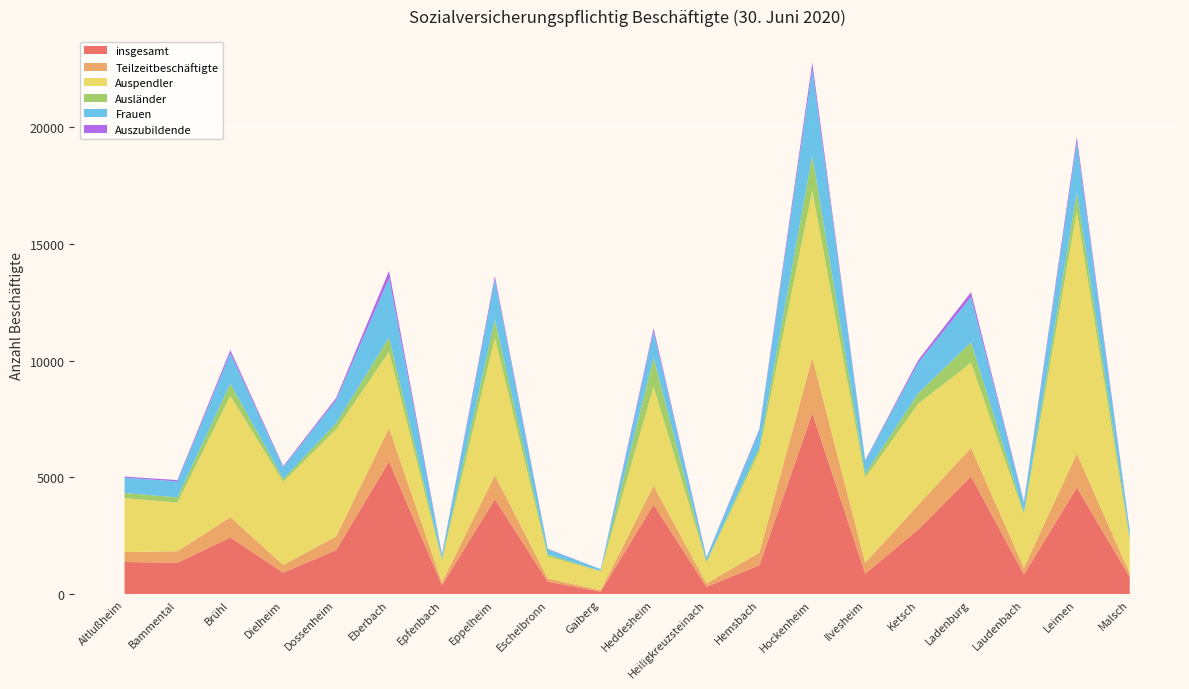

Reading left to right, extract all data points from this chart.

insgesamt: Altlußheim=1380	Bammental=1347	Brühl=2431	Dielheim=924	Dossenheim=1890	Eberbach=5682	Epfenbach=388	Eppelheim=4072	Eschelbronn=536	Gaiberg=112	Heddesheim=3840	Heiligkreuzsteinach=313	Hemsbach=1242	Hockenheim=7746	Ilvesheim=879	Ketsch=2765	Ladenburg=5042	Laudenbach=847	Leimen=4564	Malsch=736
Teilzeitbeschäftigte: Altlußheim=426	Bammental=494	Brühl=868	Dielheim=329	Dossenheim=592	Eberbach=1428	Epfenbach=118	Eppelheim=1021	Eschelbronn=138	Gaiberg=61	Heddesheim=802	Heiligkreuzsteinach=144	Hemsbach=538	Hockenheim=2382	Ilvesheim=467	Ketsch=1051	Ladenburg=1226	Laudenbach=280	Leimen=1462	Malsch=149
Auspendler: Altlußheim=2309	Bammental=2079	Brühl=5200	Dielheim=3557	Dossenheim=4580	Eberbach=3268	Epfenbach=935	Eppelheim=5885	Eschelbronn=944	Gaiberg=809	Heddesheim=4250	Heiligkreuzsteinach=911	Hemsbach=4340	Hockenheim=7152	Ilvesheim=3633	Ketsch=4335	Ladenburg=3639	Laudenbach=2300	Leimen=10365	Malsch=1404
Ausländer: Altlußheim=217	Bammental=226	Brühl=511	Dielheim=123	Dossenheim=258	Eberbach=612	Epfenbach=70	Eppelheim=775	Eschelbronn=88	Gaiberg=13	Heddesheim=1238	Heiligkreuzsteinach=30	Hemsbach=172	Hockenheim=1501	Ilvesheim=172	Ketsch=437	Ladenburg=877	Laudenbach=82	Leimen=805	Malsch=137
Frauen: Altlußheim=658	Bammental=683	Brühl=1308	Dielheim=505	Dossenheim=992	Eberbach=2538	Epfenbach=168	Eppelheim=1719	Eschelbronn=223	Gaiberg=73	Heddesheim=1116	Heiligkreuzsteinach=168	Hemsbach=733	Hockenheim=3681	Ilvesheim=555	Ketsch=1317	Ladenburg=1939	Laudenbach=411	Leimen=2149	Malsch=279
Auszubildende: Altlußheim=47	Bammental=57	Brühl=132	Dielheim=44	Dossenheim=91	Eberbach=311	Epfenbach=30	Eppelheim=145	Eschelbronn=17	Gaiberg=4	Heddesheim=142	Heiligkreuzsteinach=19	Hemsbach=53	Hockenheim=288	Ilvesheim=29	Ketsch=112	Ladenburg=207	Laudenbach=33	Leimen=220	Malsch=27